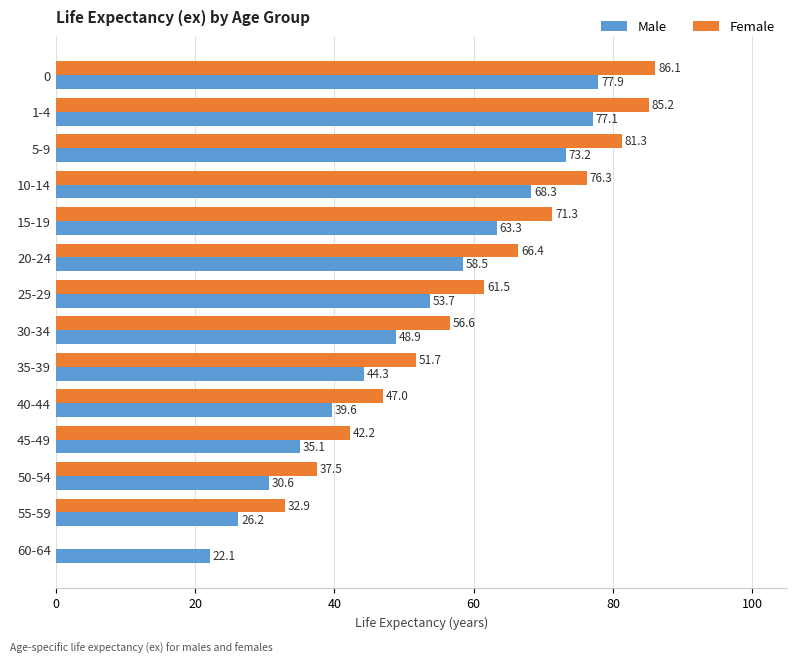

What are all the series names shown in the legend?

Male, Female